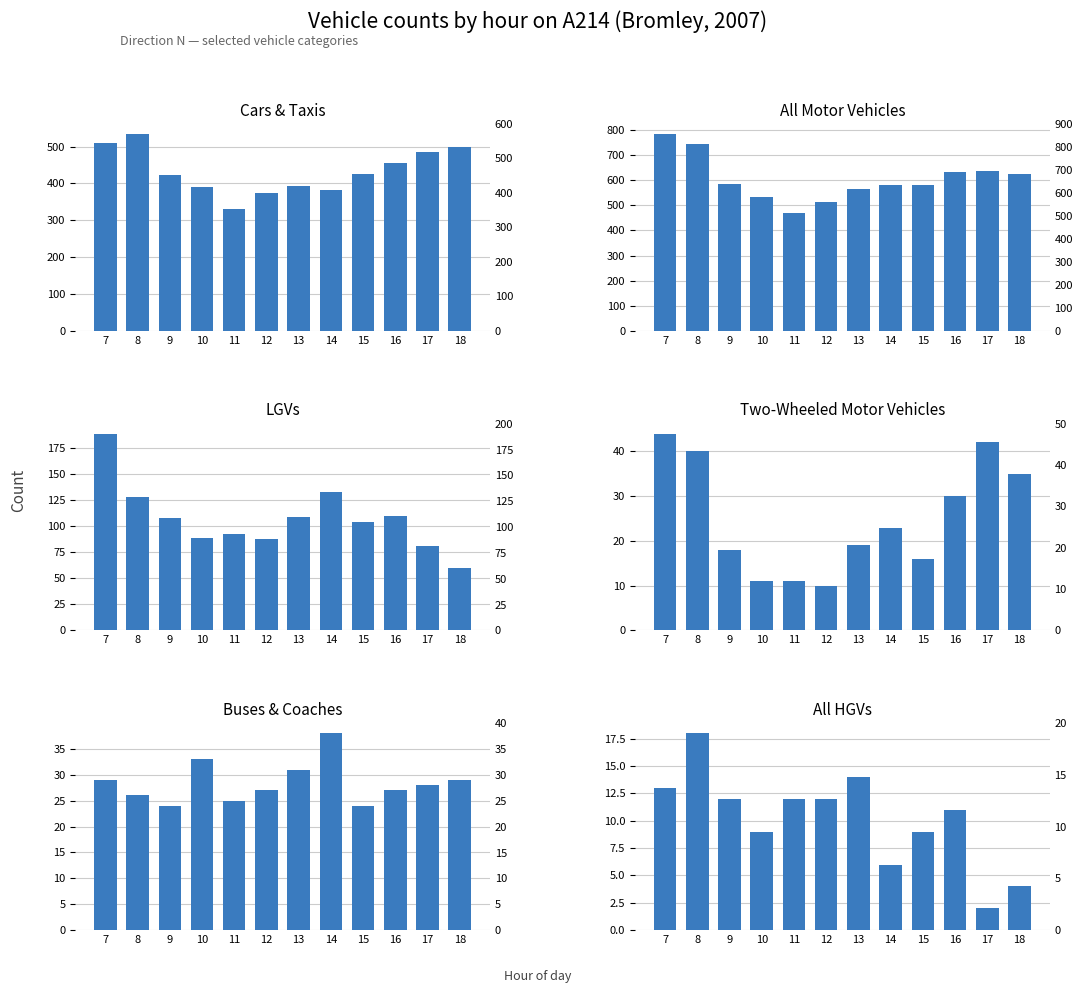

What is the difference between the maximum and second lowest values in the lgvs series?

108